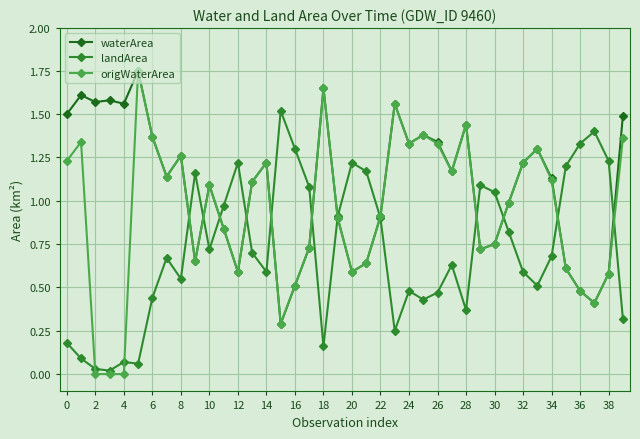

Rank the series by their average value, from highest to lowest.

waterArea, origWaterArea, landArea